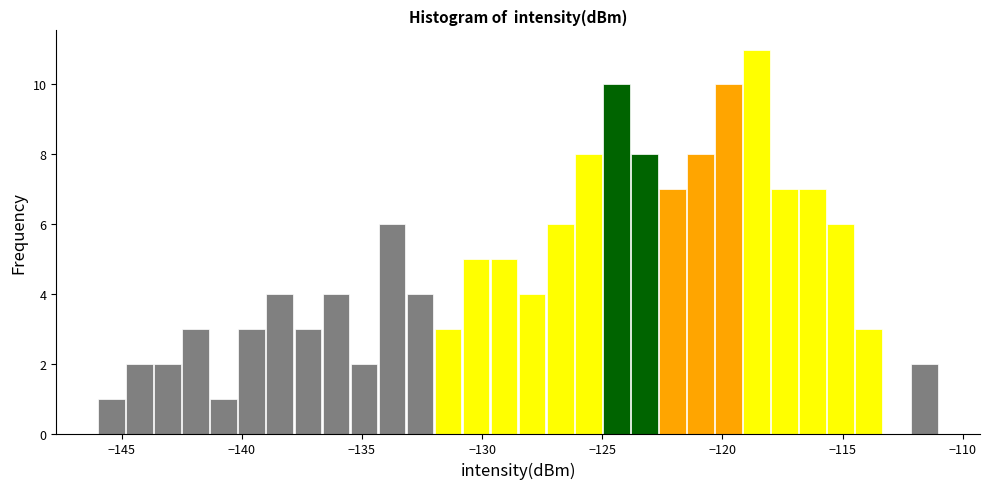

Around what value on the x-axis is the tallest bar? Give the approximate position of its centre, as read against the axis.

-118.5